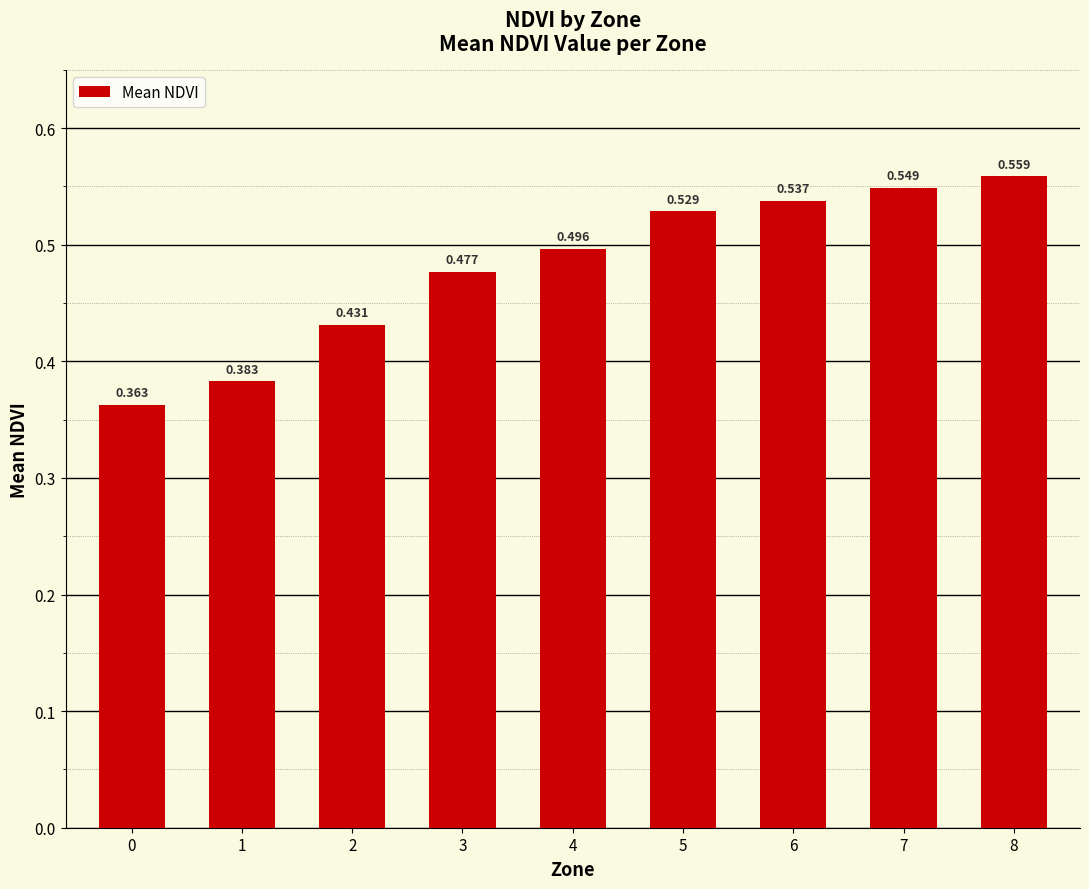

How many bars are there in total?

9